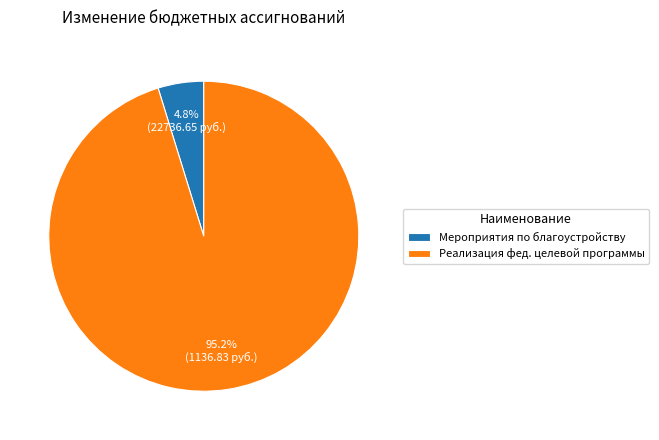

Which category has the smallest portion of the pie?

Мероприятия по благоустройству